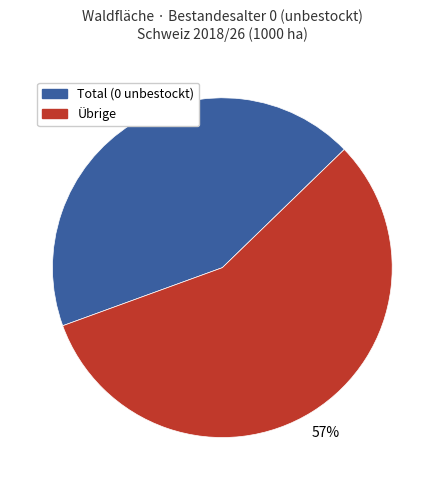

To the nearest percent, what is the combined percentage of Übrige and Total (0 unbestockt)?

100%